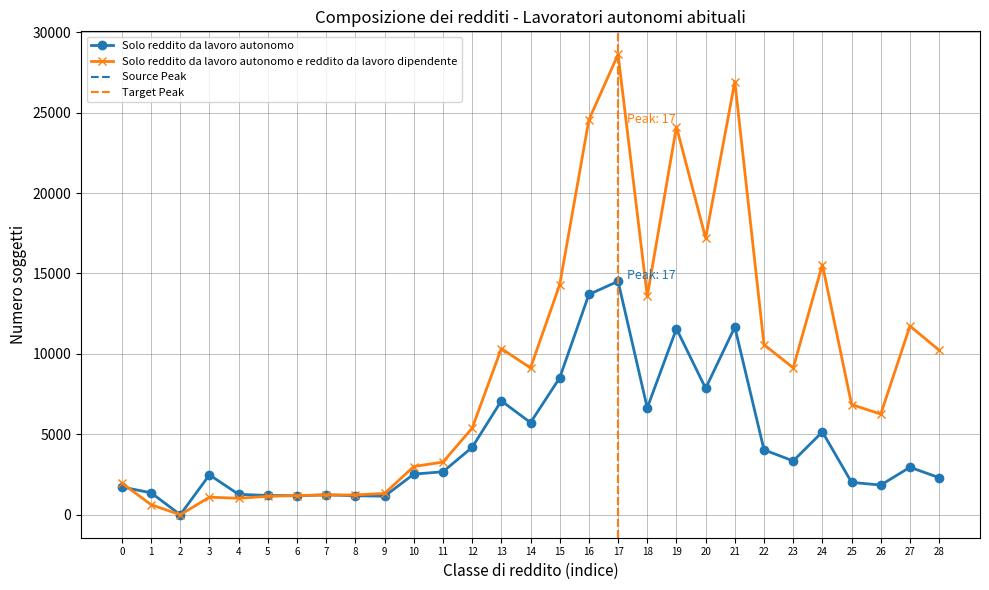

True or false: Solo reddito da lavoro autonomo has more than 2 interior local peaks.

True